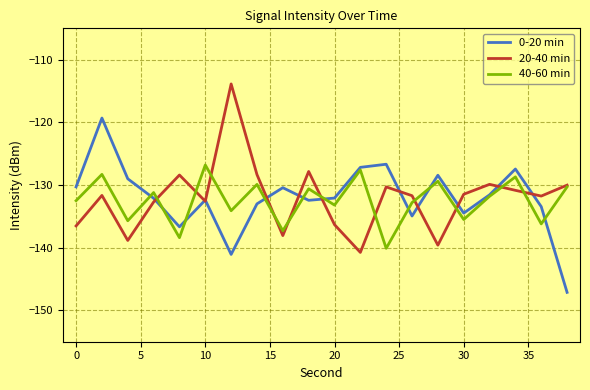

What is the average value of the 40-60 min series?

-132.5